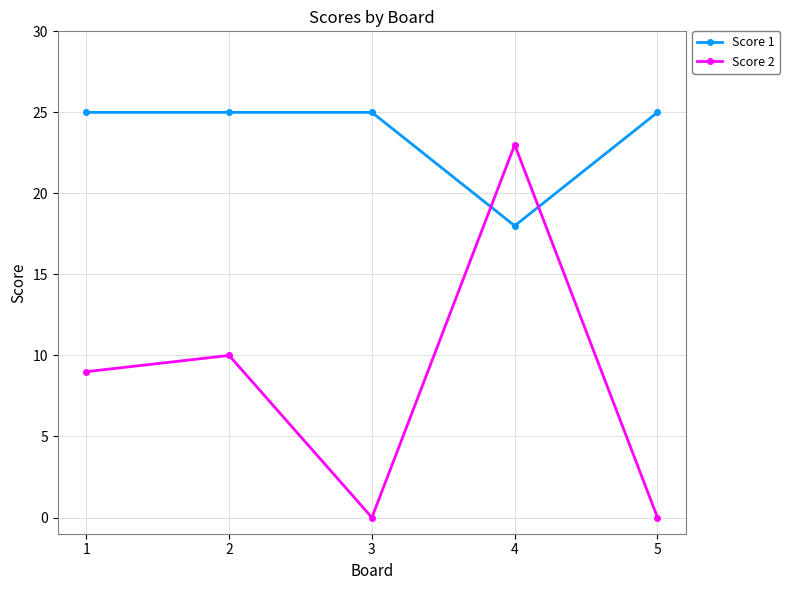

Read the Score 1 value at 1.

25